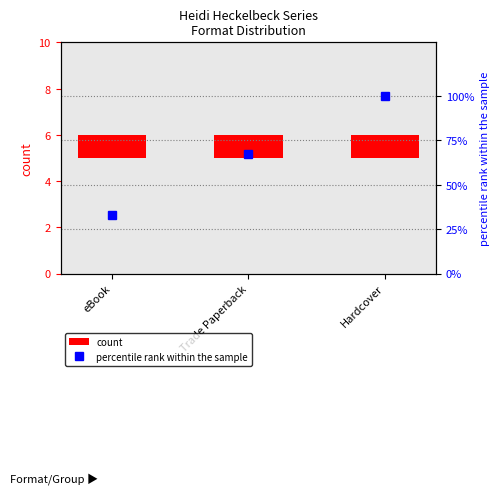

Which label corresponds to the largest value in the chart?

Hardcover